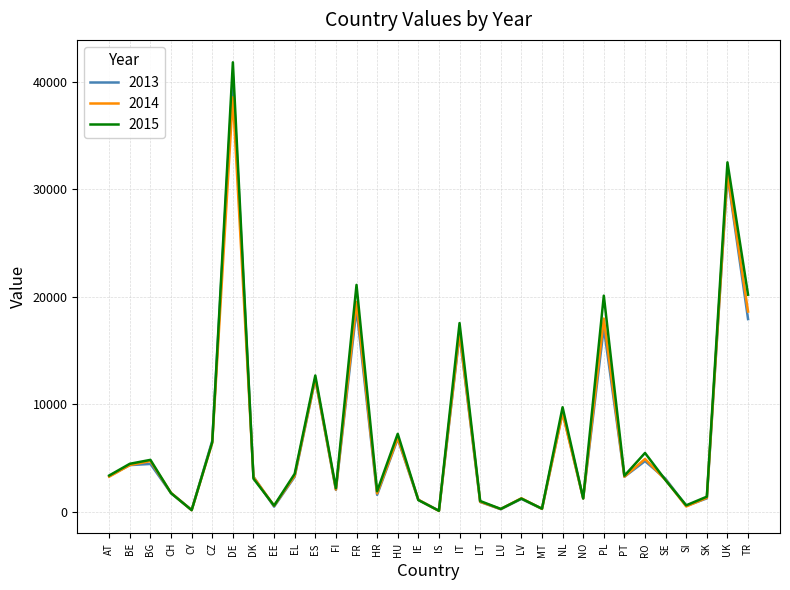

What is the lowest value of the 2013 series?

114